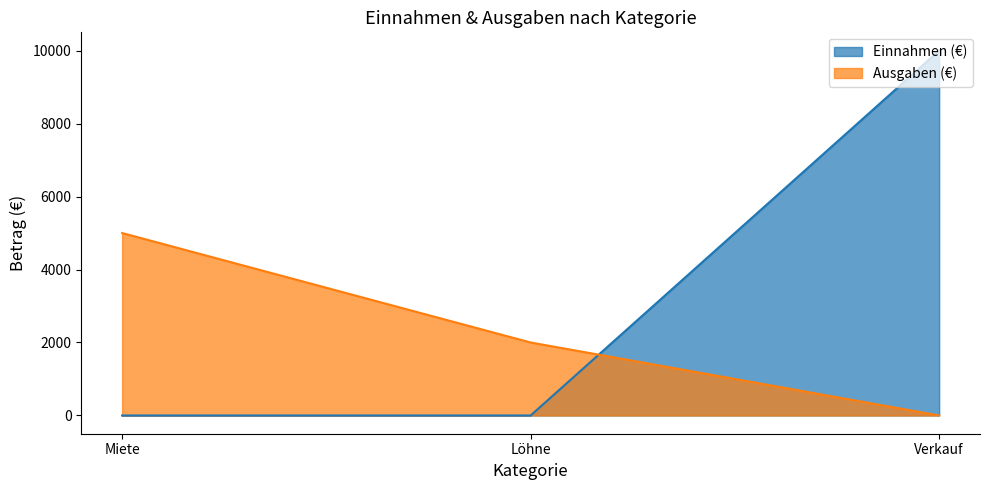

Reading left to right, extract all data points from this chart.

Einnahmen (€): Miete=0	Löhne=0	Verkauf=10000
Ausgaben (€): Miete=5000	Löhne=2000	Verkauf=0